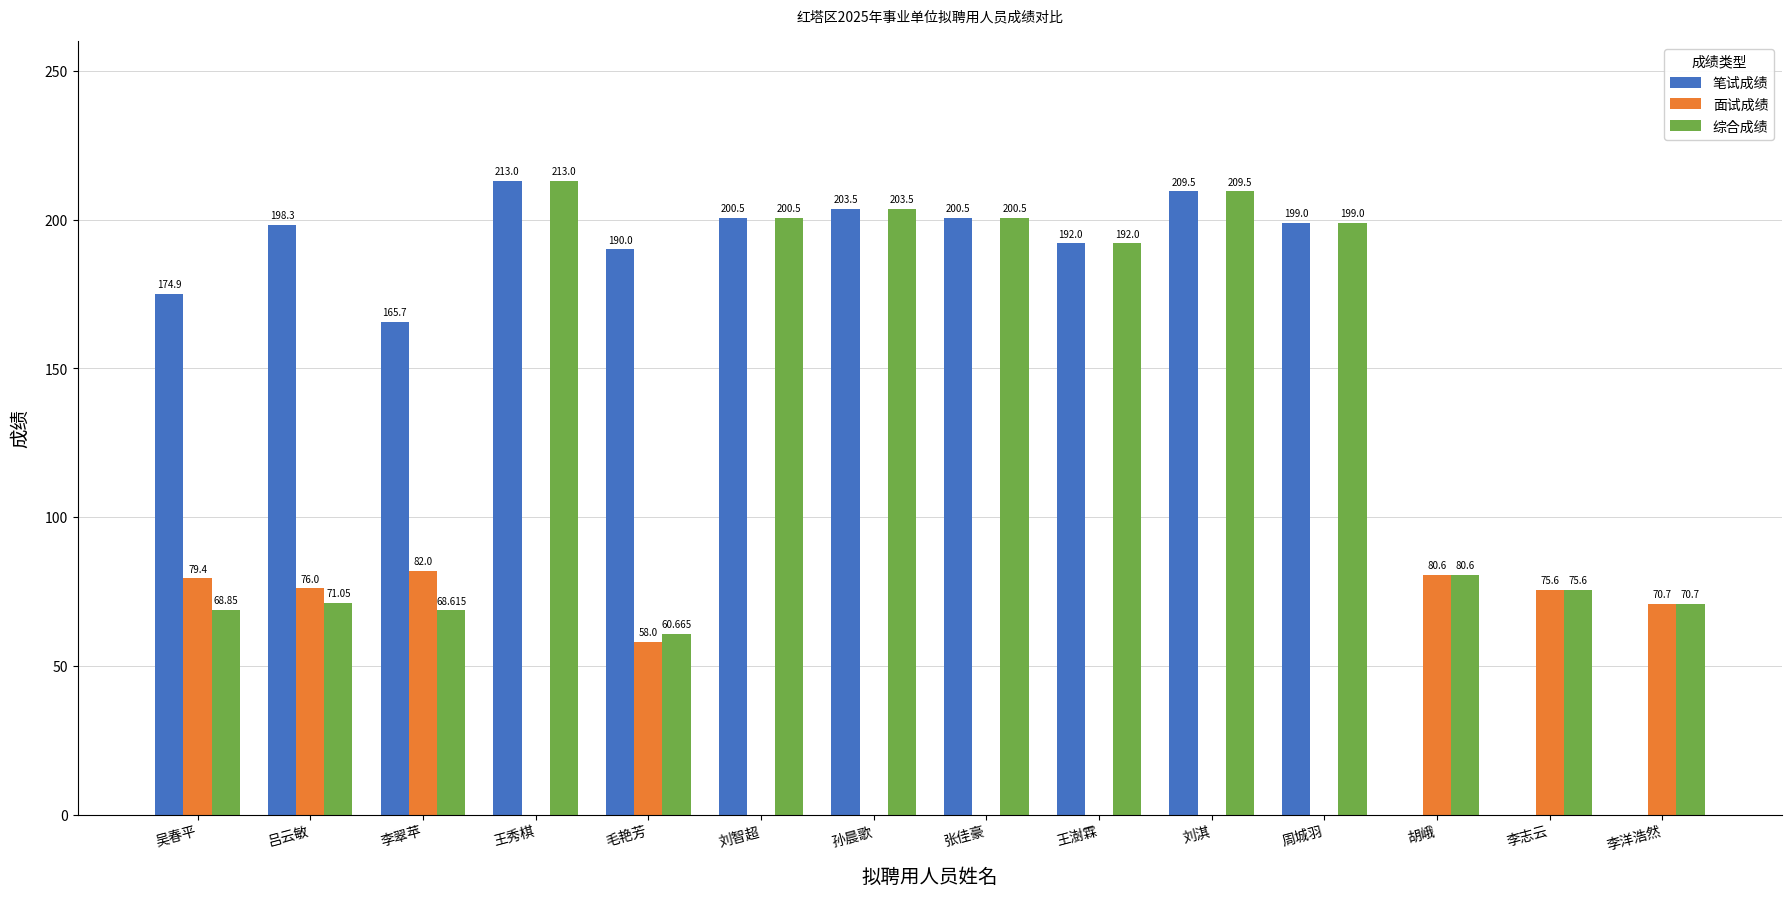

At which category is the sum across all series the highest?

王秀棋